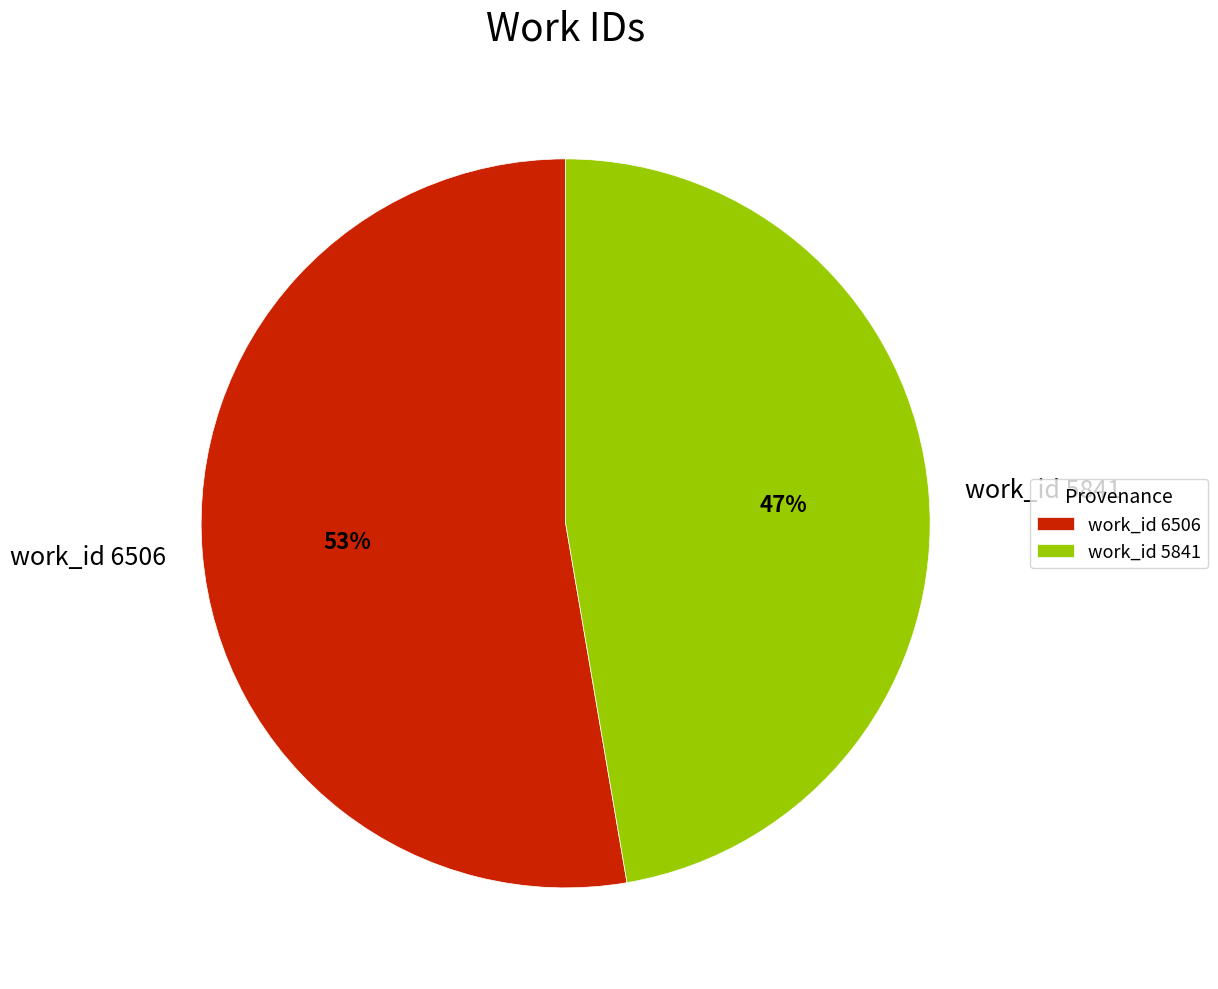

Which category has the biggest portion of the pie?

work_id 6506